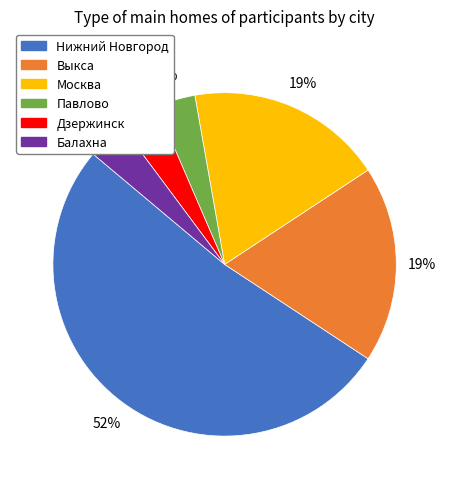

To the nearest percent, what percentage of the pie is Дзержинск?

4%